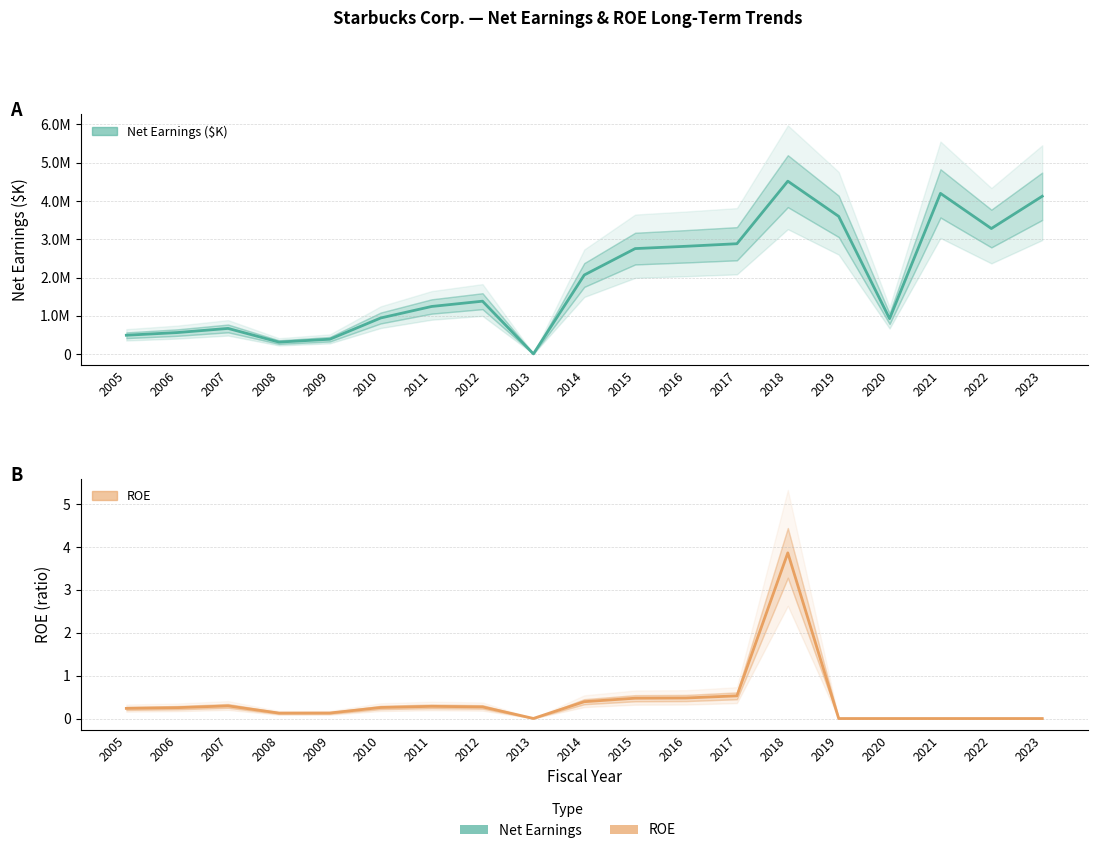

What is the value of the Net Earnings ($K) point at the 5th from the left?

390800.0